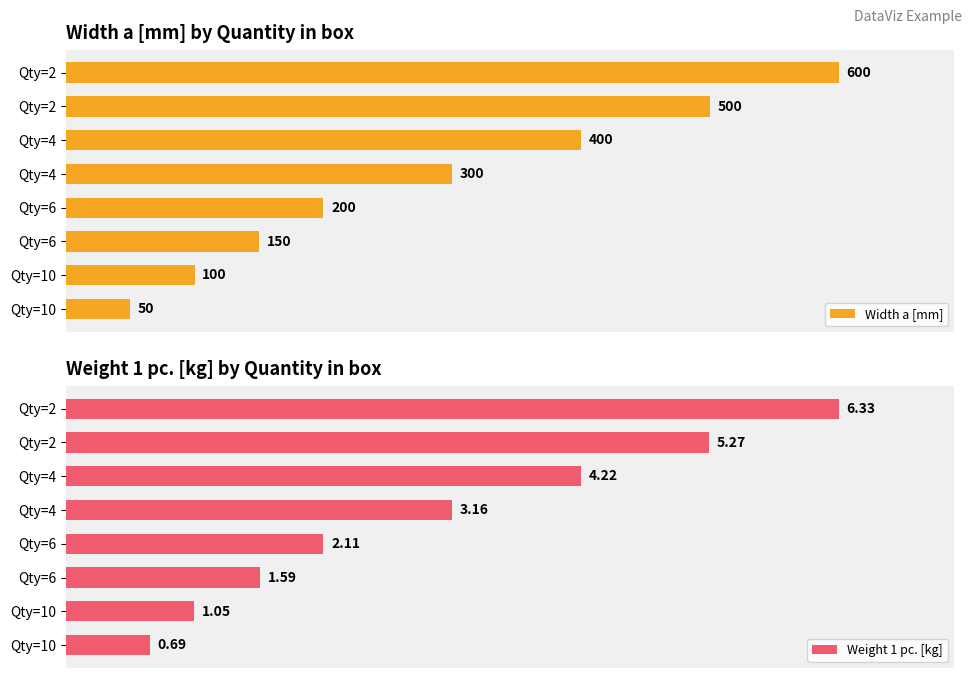

Is it true that Weight 1 pc. [kg] equals 5.2 at Qty=10?

False